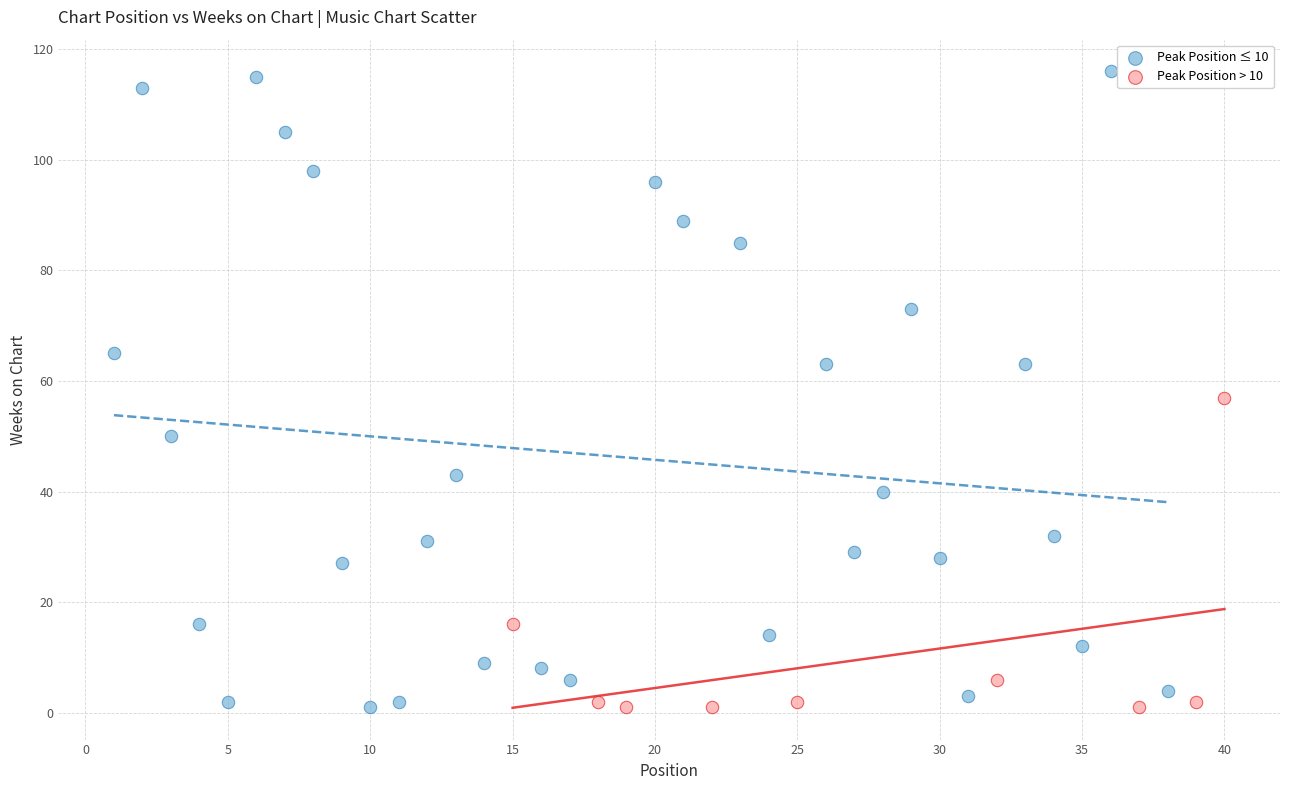

Which series has the largest Y range (max minus min)?

Peak Position ≤ 10